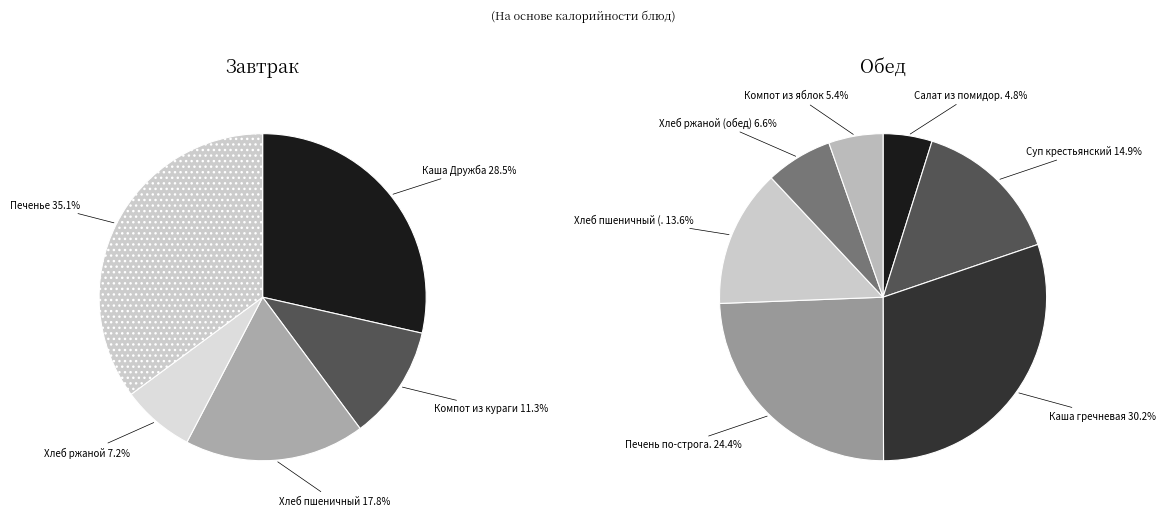

Does Каша Дружба represent more than half of the total?

No